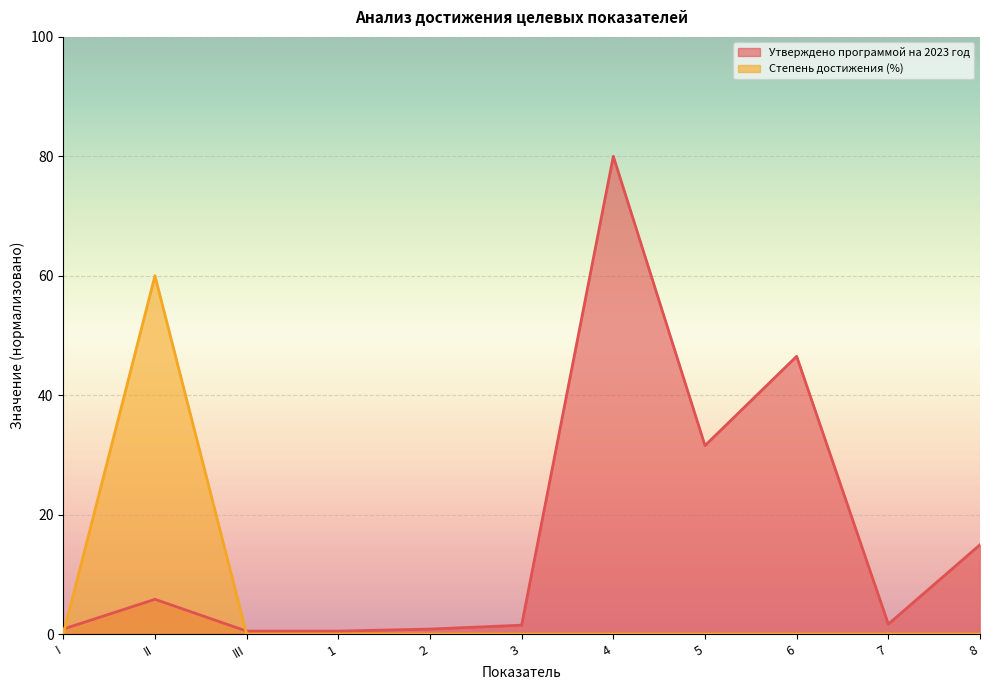

Which has a higher value, 8 or III?

8